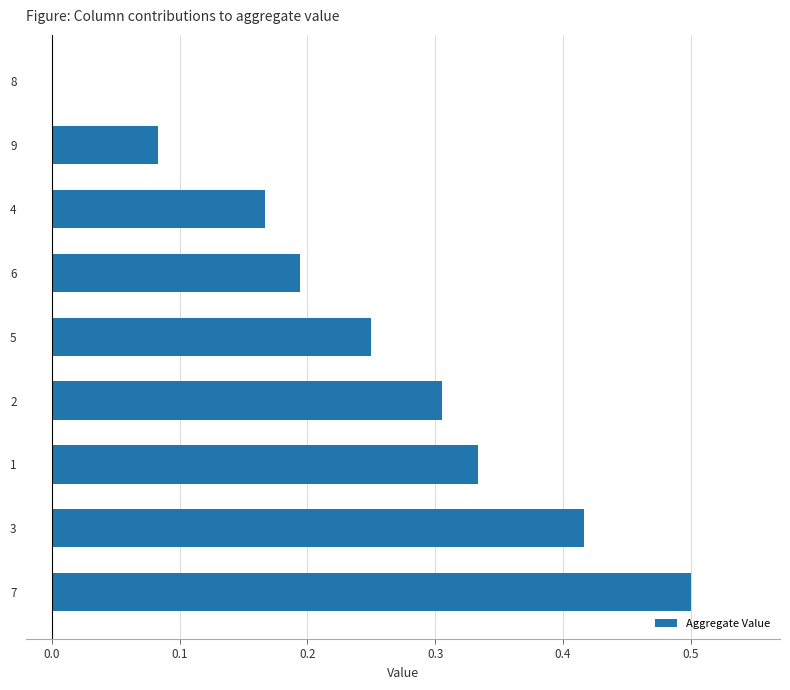

Are the bars horizontal?

Yes